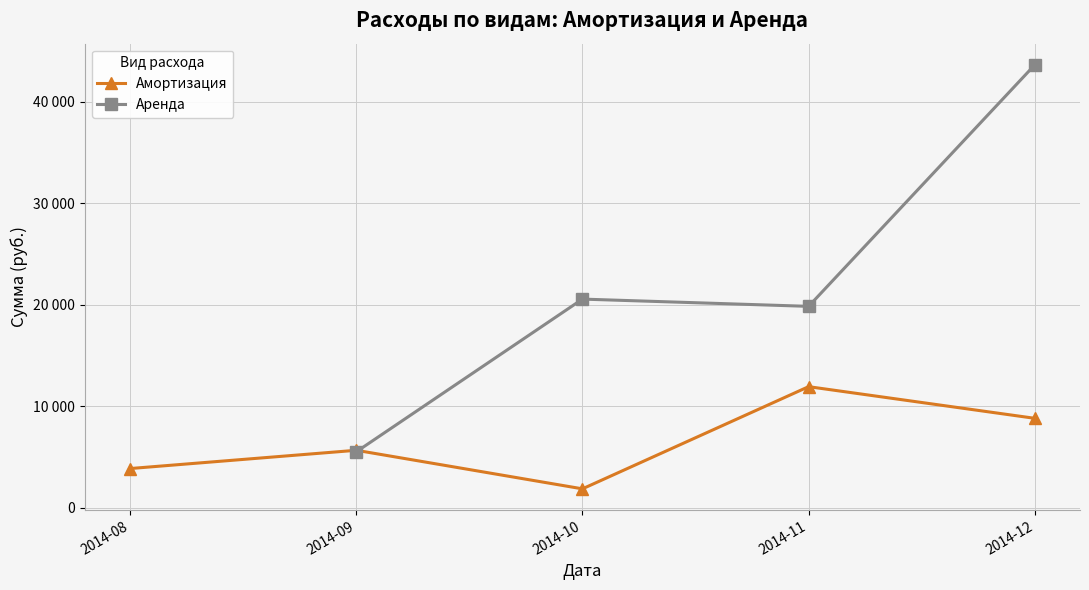

What is the greatest value displayed?

43635.0